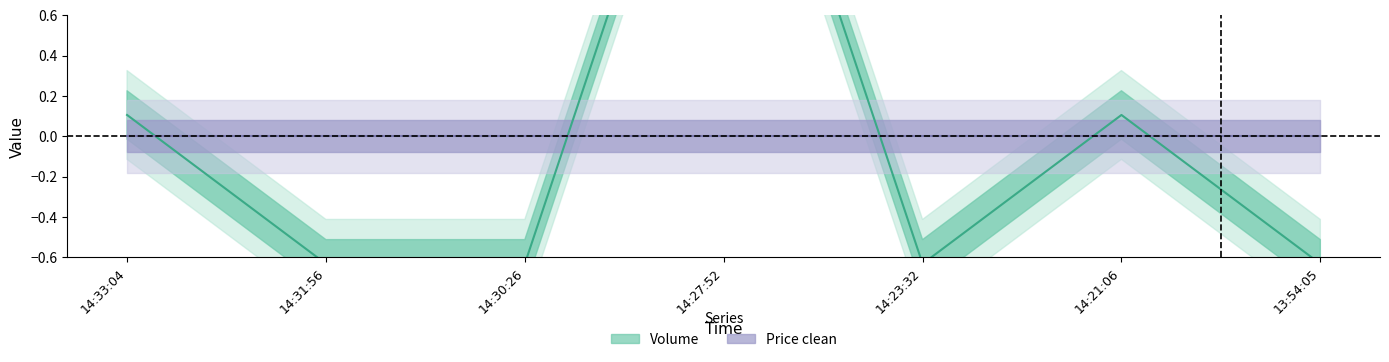

Reading left to right, list all the values displayed in this chart.

14:33:04=0.1	14:31:56=-0.6	14:30:26=-0.6	14:27:52=2.3	14:23:32=-0.6	14:21:06=0.1	13:54:05=-0.6